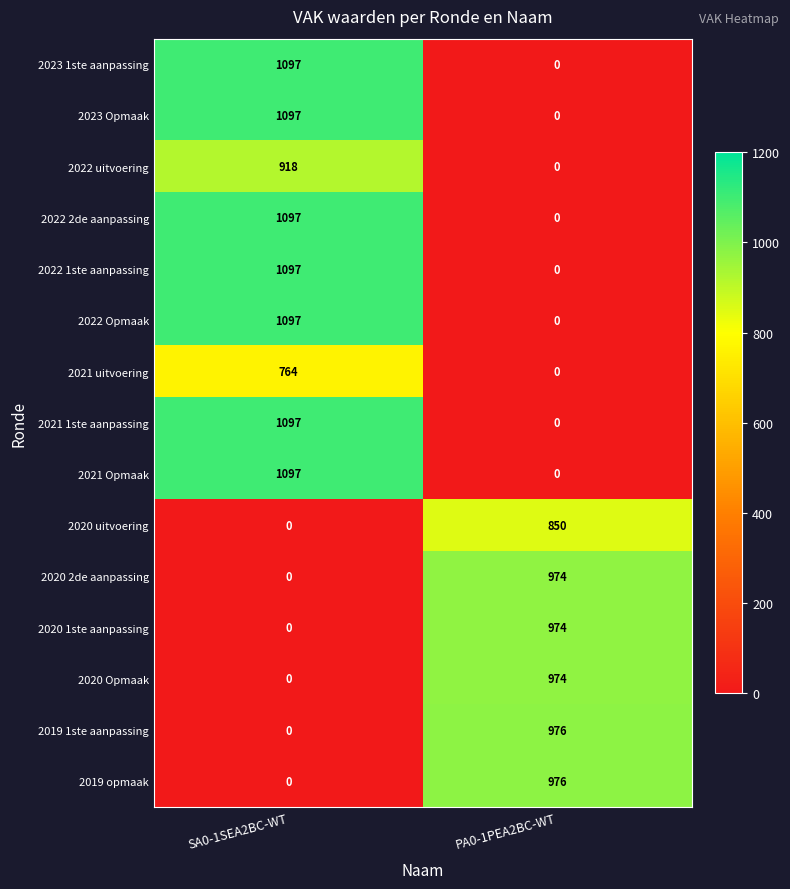

At how many categories does at least one series exceed 322?

2